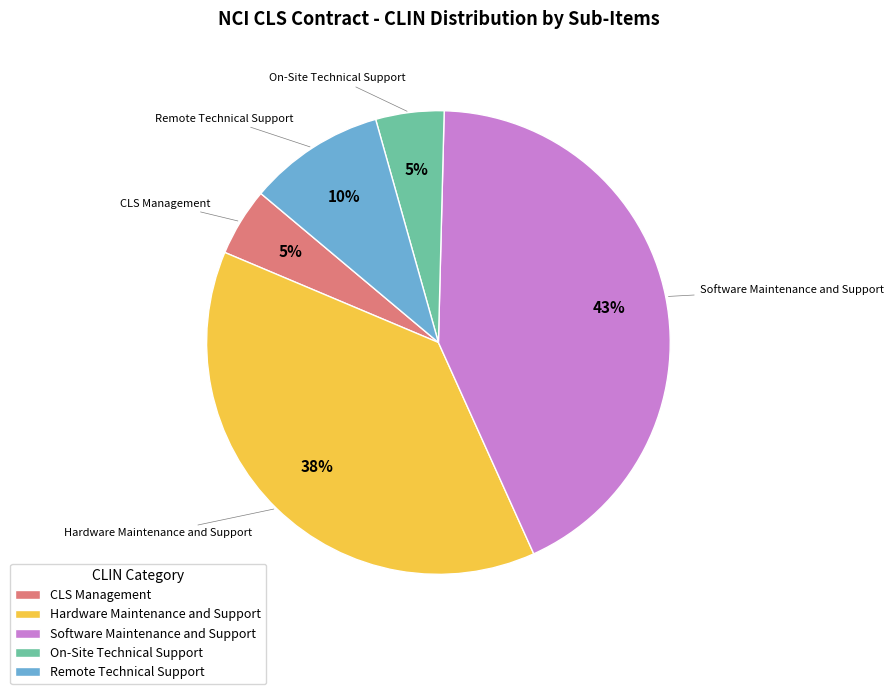

Does any single category account for the majority?

No